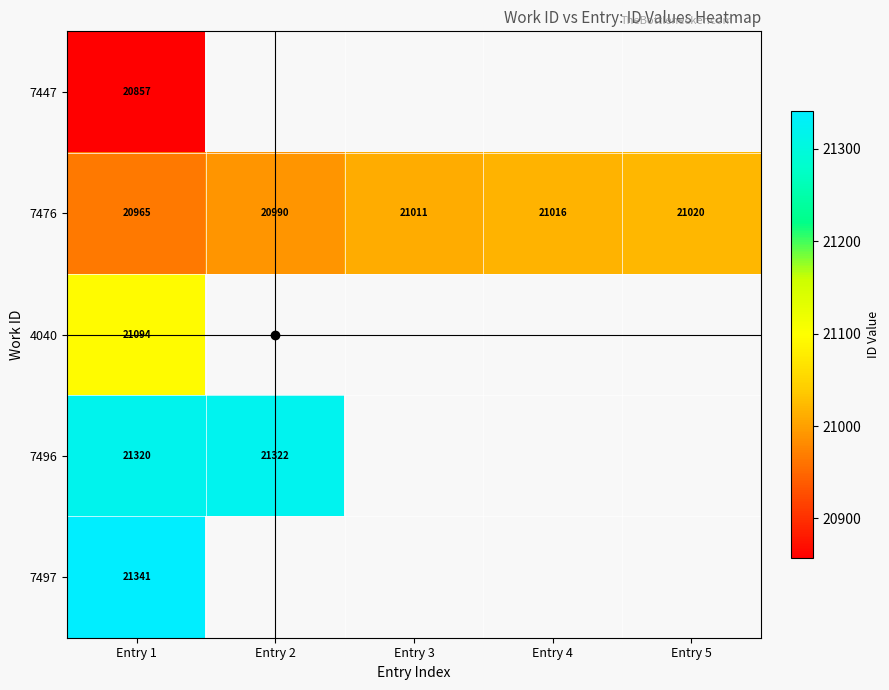

Between Entry 2 and Entry 4, which is larger?

Entry 4